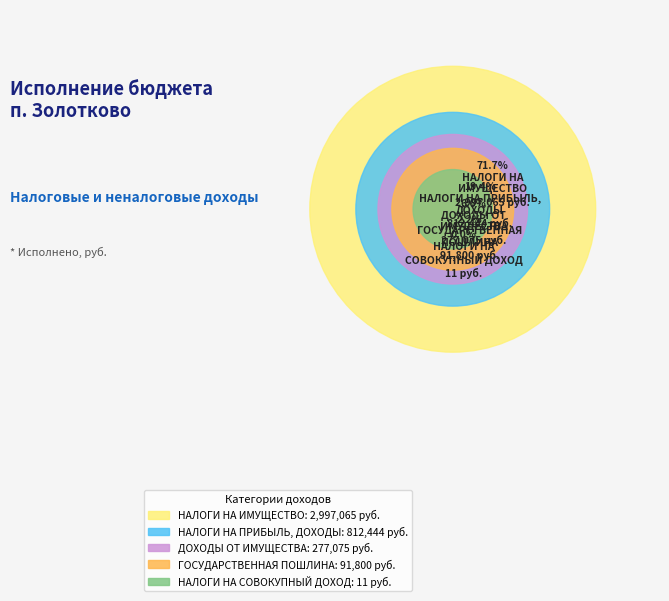

To the nearest percent, what portion does НАЛОГИ НА ПРИБЫЛЬ,
ДОХОДЫ represent?

19%